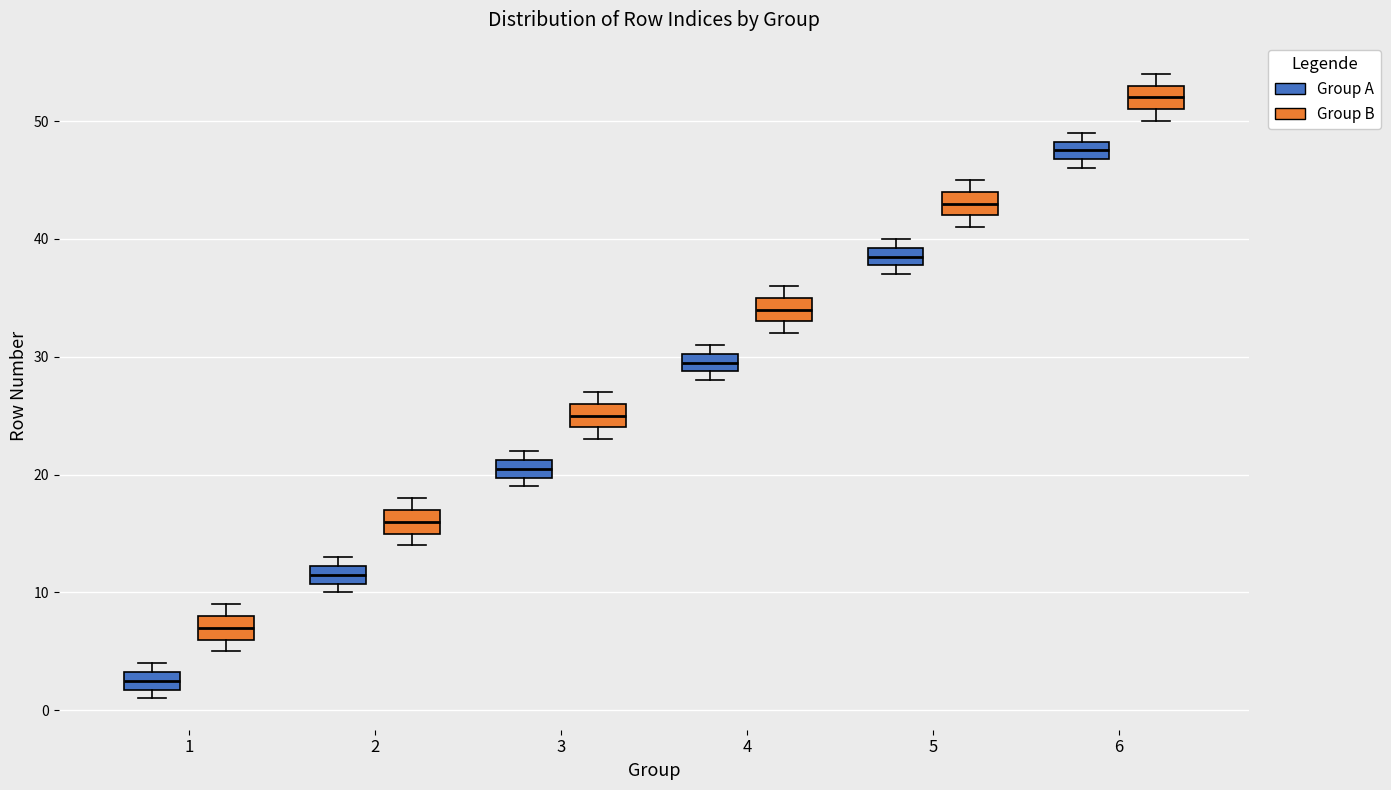

Which box's median line is the highest?

6 (Group B)